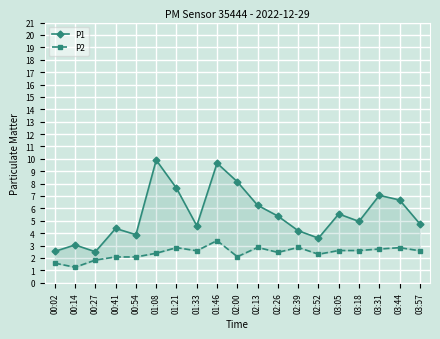

Rank the categories by P2 value from highest to lowest.

01:46, 02:13, 02:39, 01:21, 03:44, 03:31, 03:05, 03:18, 01:33, 03:57, 02:26, 01:08, 02:52, 02:00, 00:41, 00:54, 00:27, 00:02, 00:14